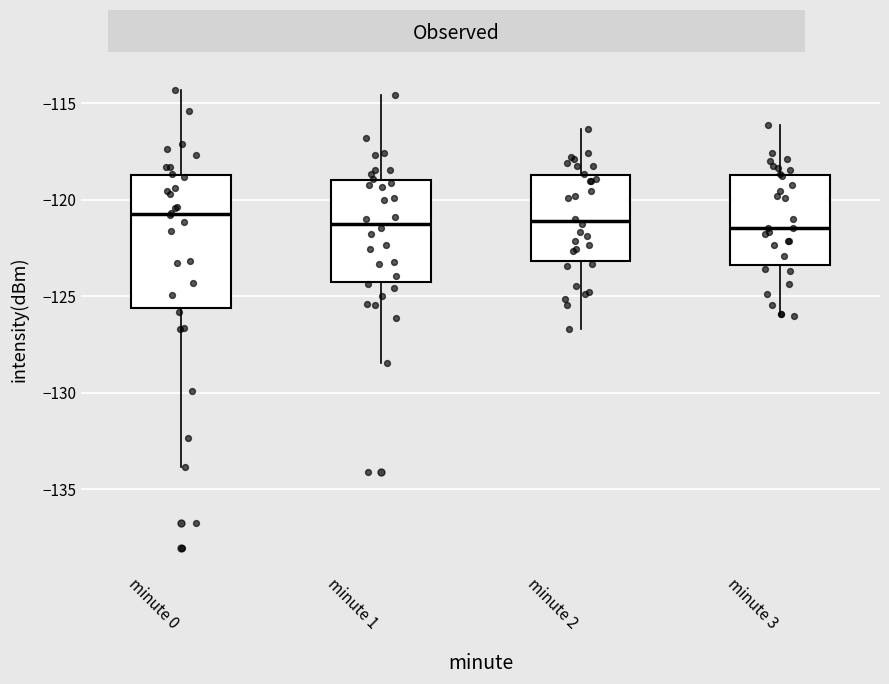

Reading left to right, read every box against the y-axis: the position of its median line, the range the box covers, and the ends of its whiskers. The values are not printed on the chart, so give them approximately, as read against the axis.

minute 0: median -120.5, box -125.5 to -118.5, whiskers -134.0 to -114.5
minute 1: median -121.0, box -124.0 to -119.0, whiskers -128.5 to -114.5
minute 2: median -121.0, box -123.0 to -118.5, whiskers -126.5 to -116.5
minute 3: median -121.5, box -123.5 to -118.5, whiskers -126.0 to -116.0